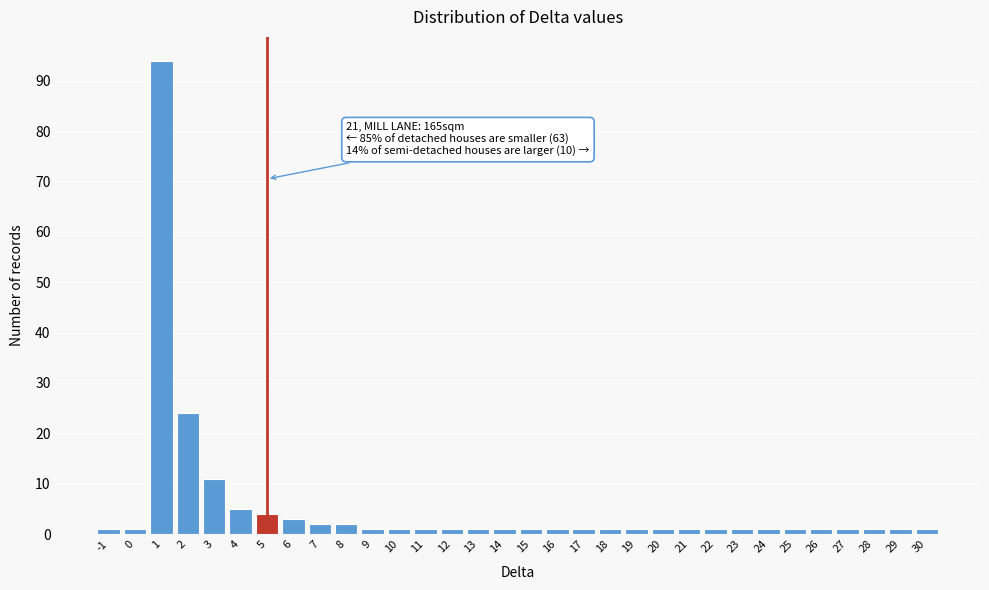

Which range on the x-axis has the tallest bar?

0.5 to 1.5